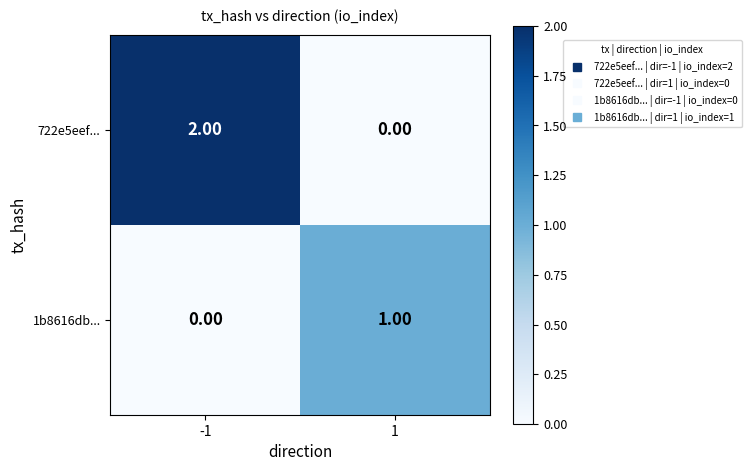

What is the total value across all series at 1?

1